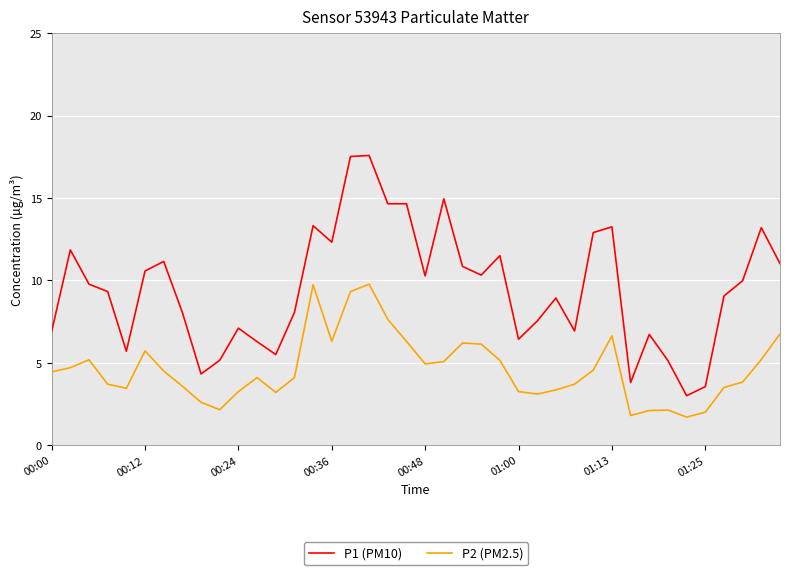

What is the maximum value shown in the chart?

17.6